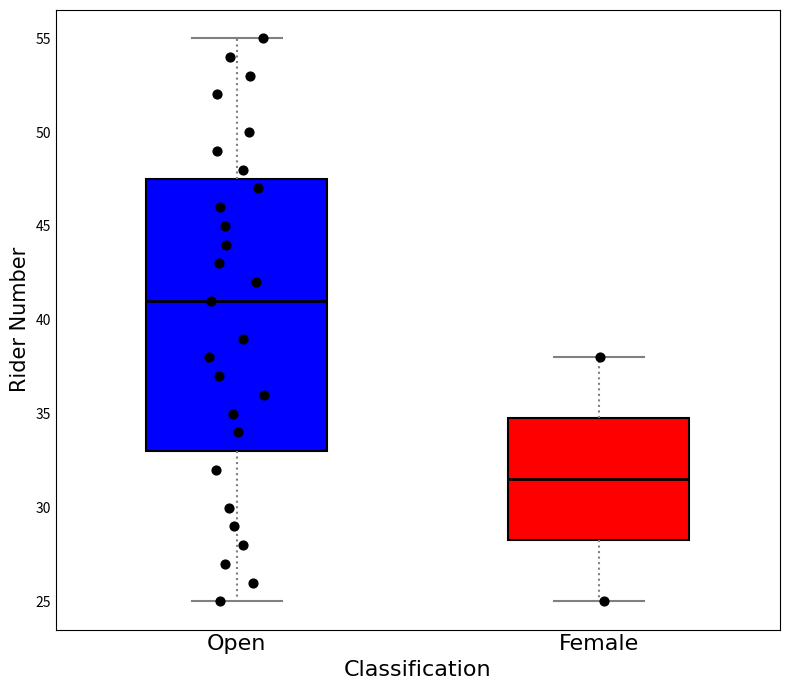

Reading left to right, read every box against the y-axis: the position of its median line, the range the box covers, and the ends of its whiskers. The values are not printed on the chart, so give them approximately, as read against the axis.

Open: median 41.0, box 33.0 to 47.5, whiskers 25.0 to 55.0
Female: median 31.5, box 28.5 to 35.0, whiskers 25.0 to 38.0